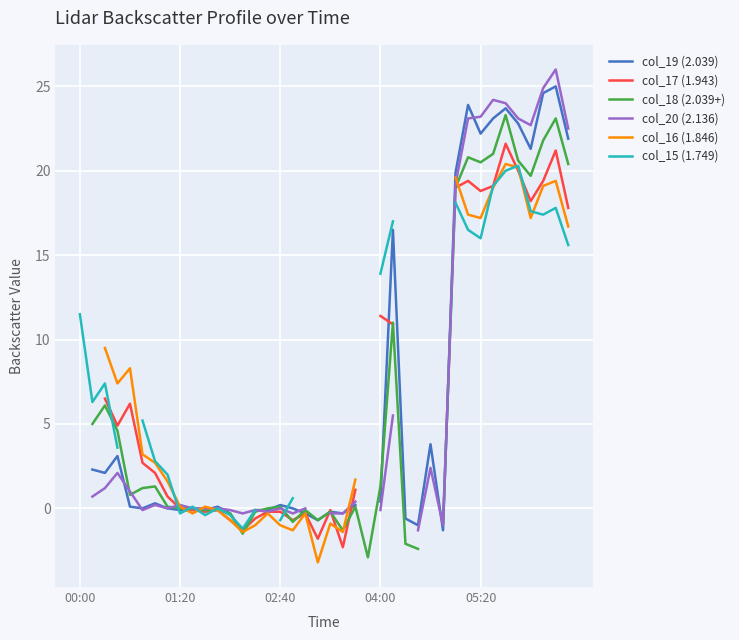

How many positive values does the col_18 (2.039+) series have?

21